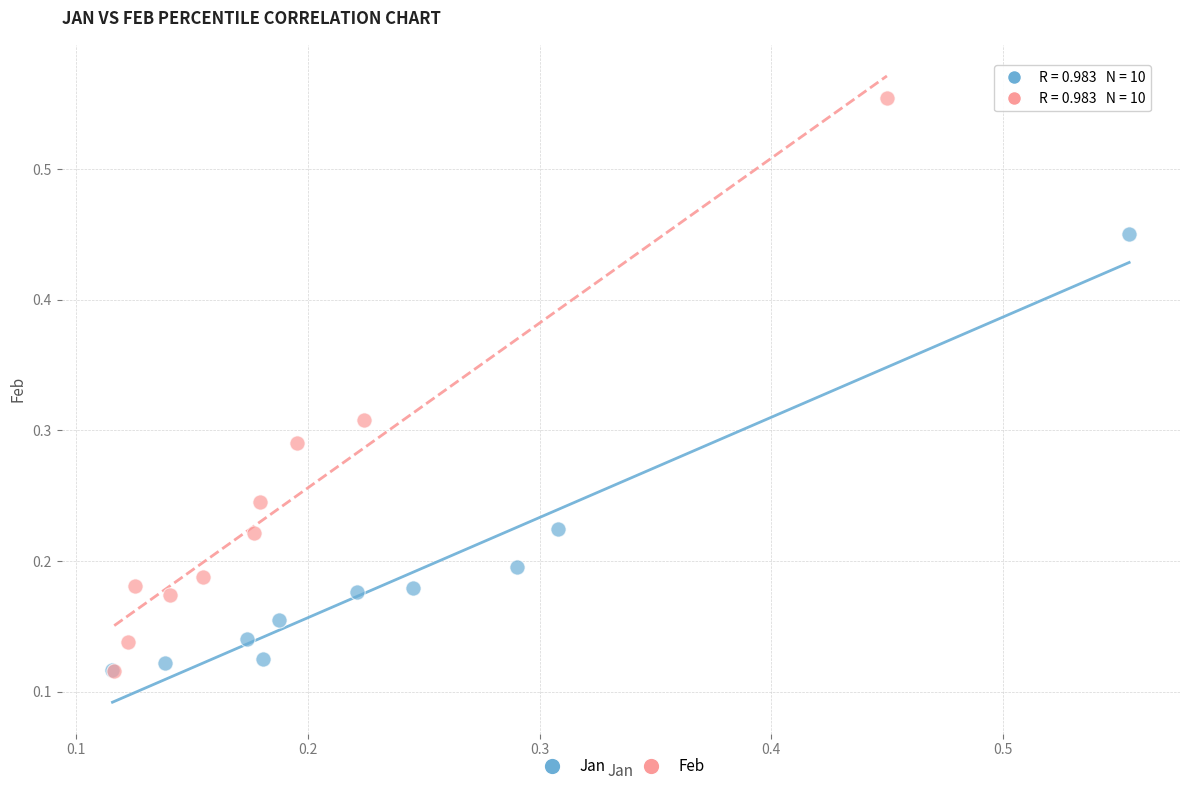

Which series has the largest Y range (max minus min)?

Feb